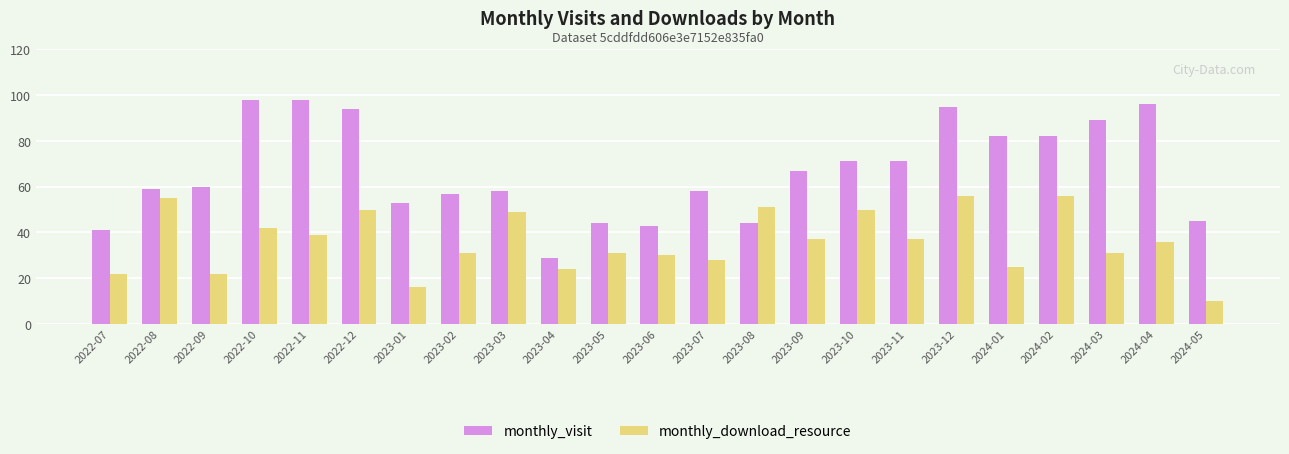

At which category does the chart reach its minimum across all series?

2024-05